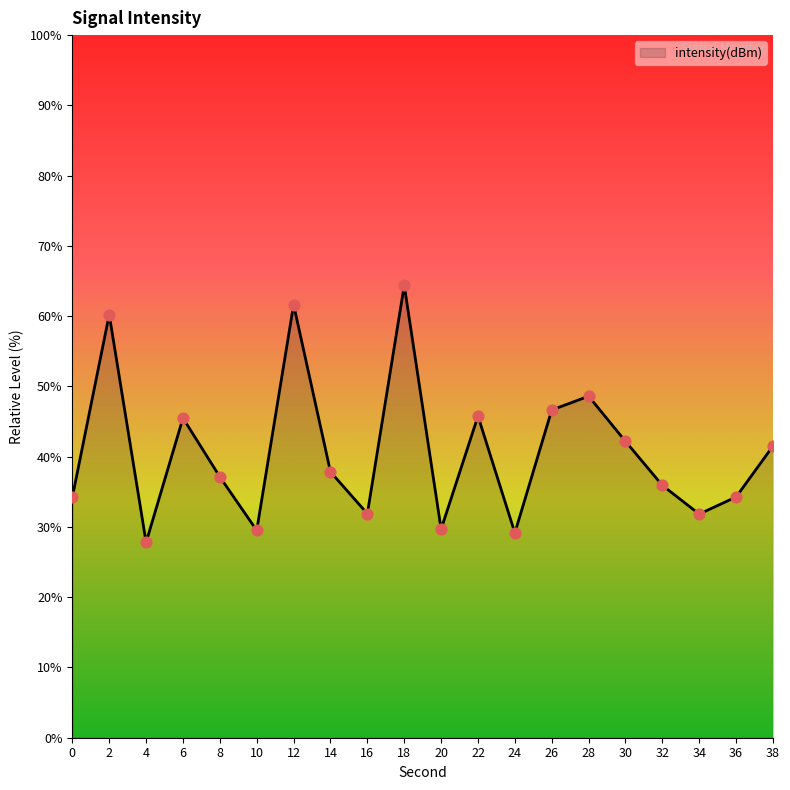

What is the change in value from 14 to 28?

+10.8